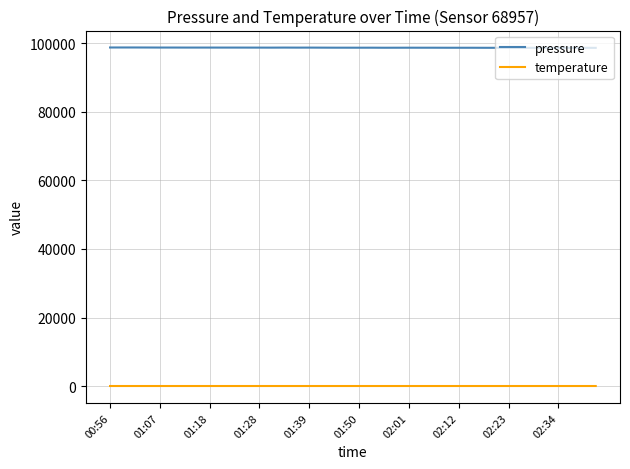

At how many categories does at least one series exceed 24889?

40